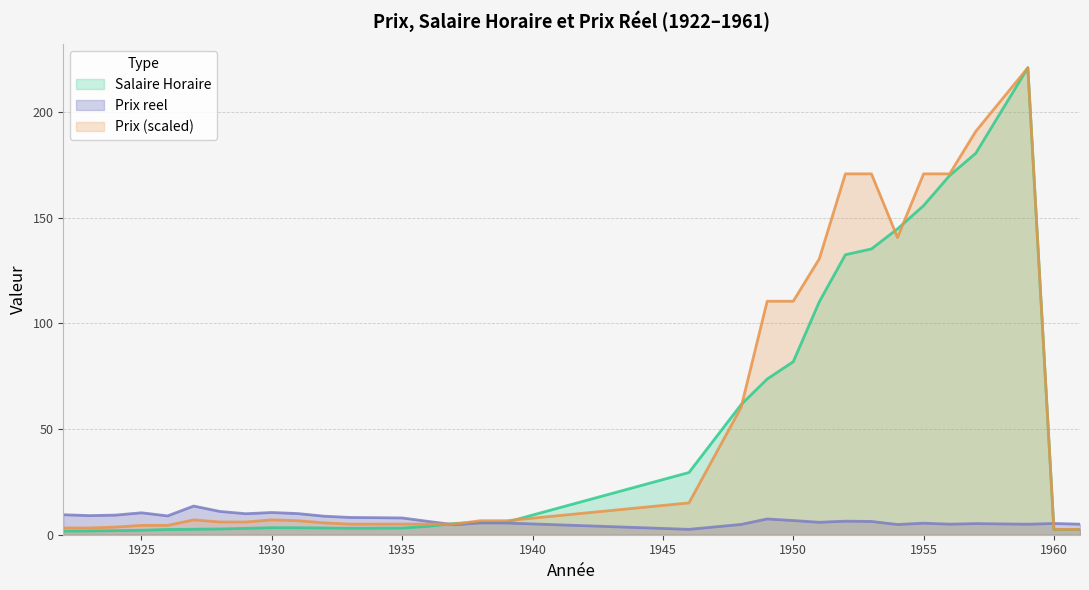

How many times do Prix reel and Prix cross each other?

2